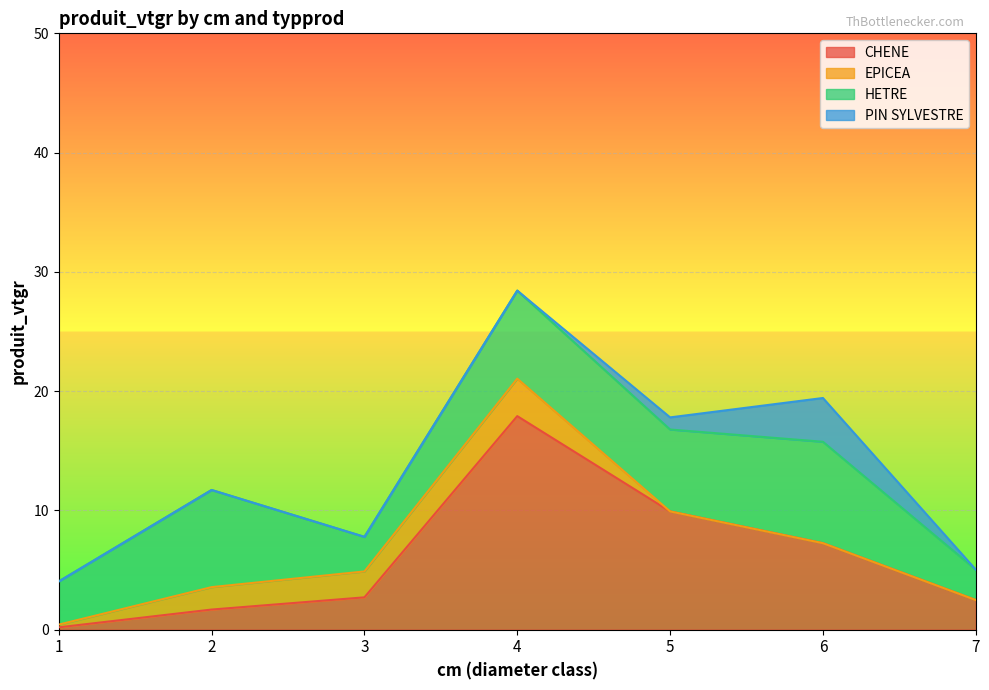

List the series in order of their peak value, highest first.

CHENE, HETRE, PIN SYLVESTRE, EPICEA